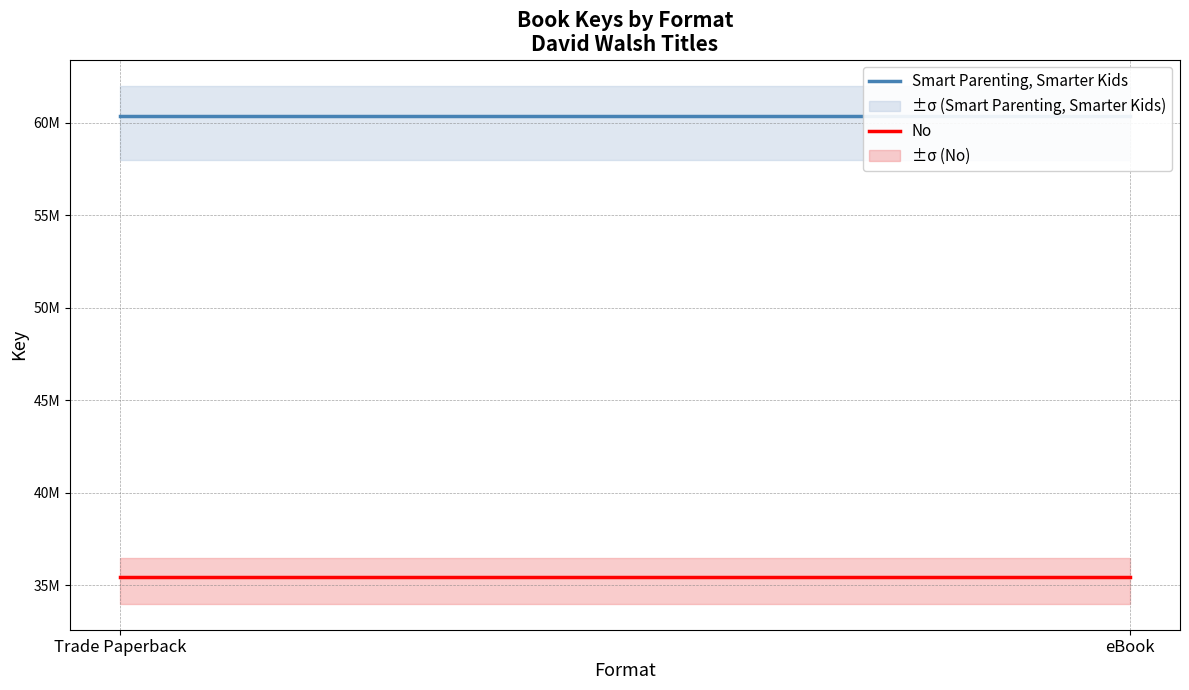

What are all the series names shown in the legend?

Smart Parenting, Smarter Kids, No